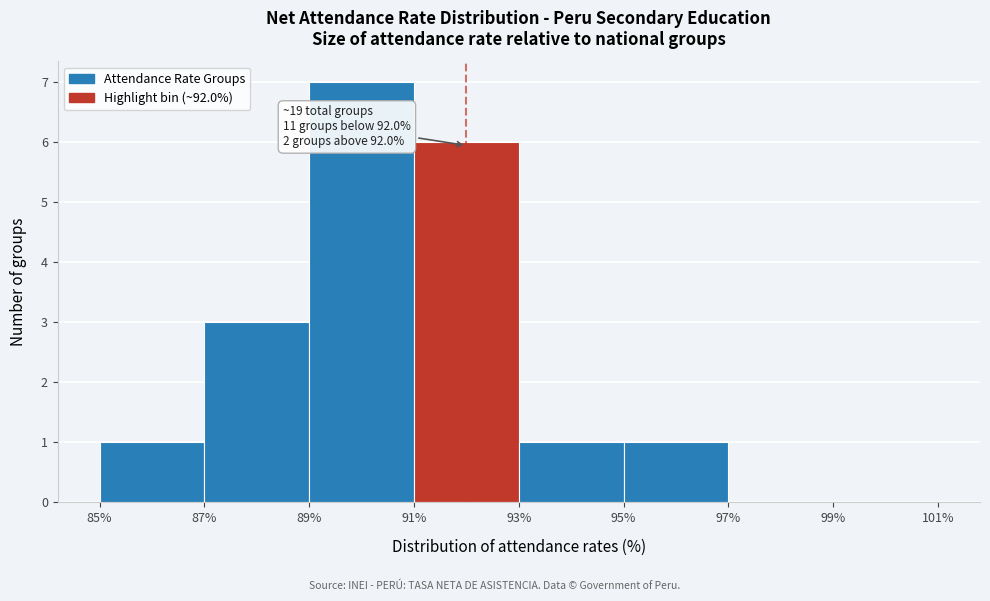

Over which range of the x-axis is the bar tallest?

89% to 91%